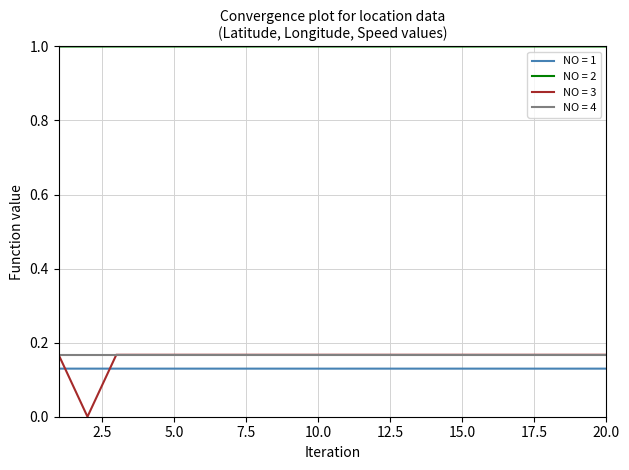

Which series has the largest total across all categories?

NO = 2